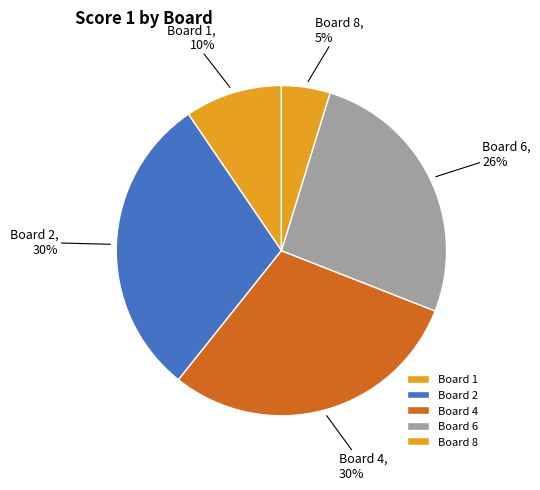

Which slice is the smallest?

Board 8